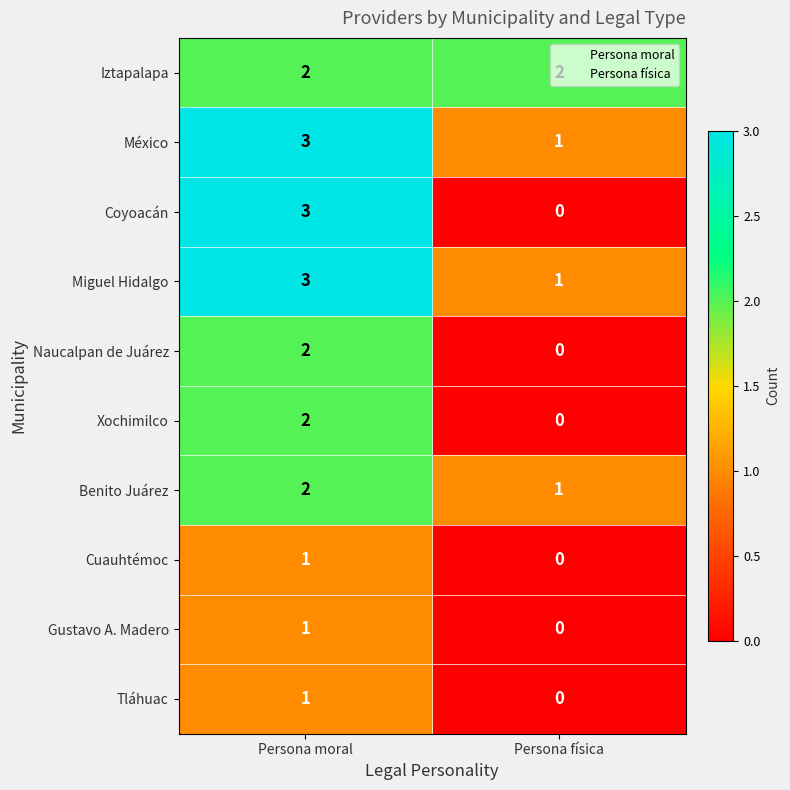

Is the value of Coyoacán at Persona moral greater than the value of Naucalpan de Juárez at Persona física?

Yes